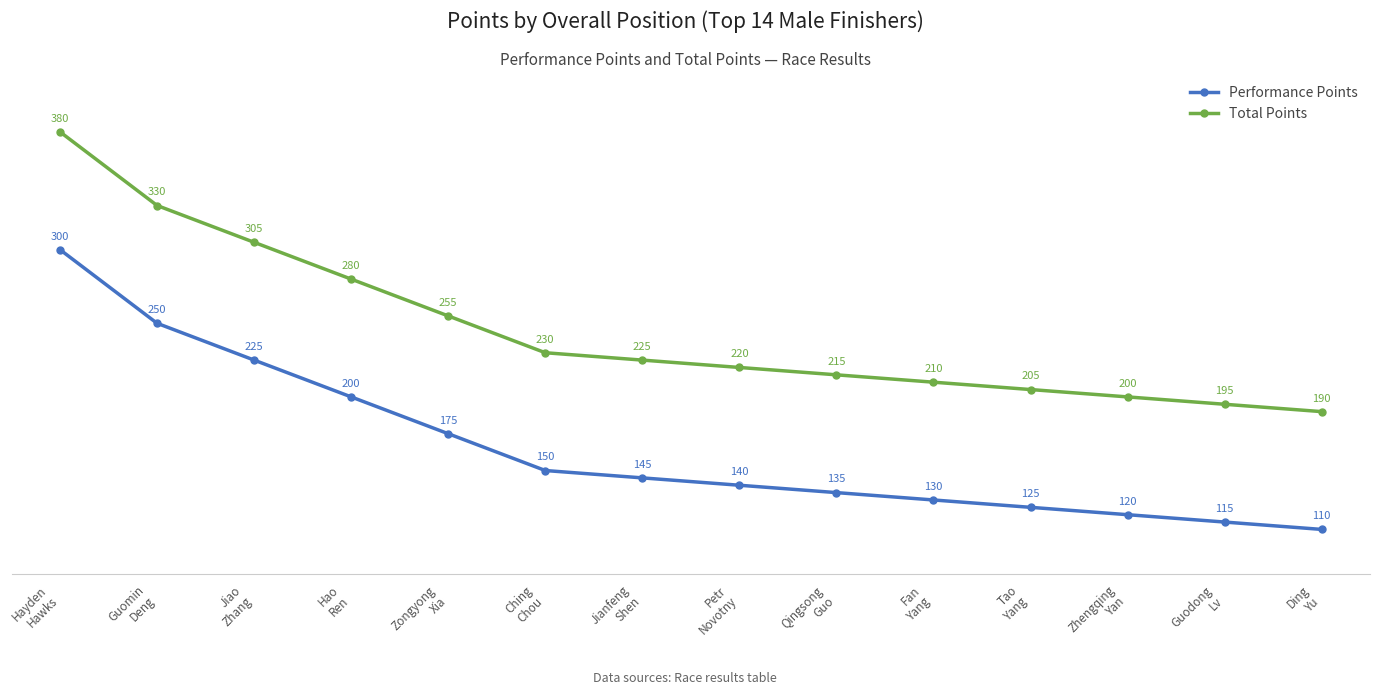

What is the difference between the second highest and second lowest values in the Total Points series?

135